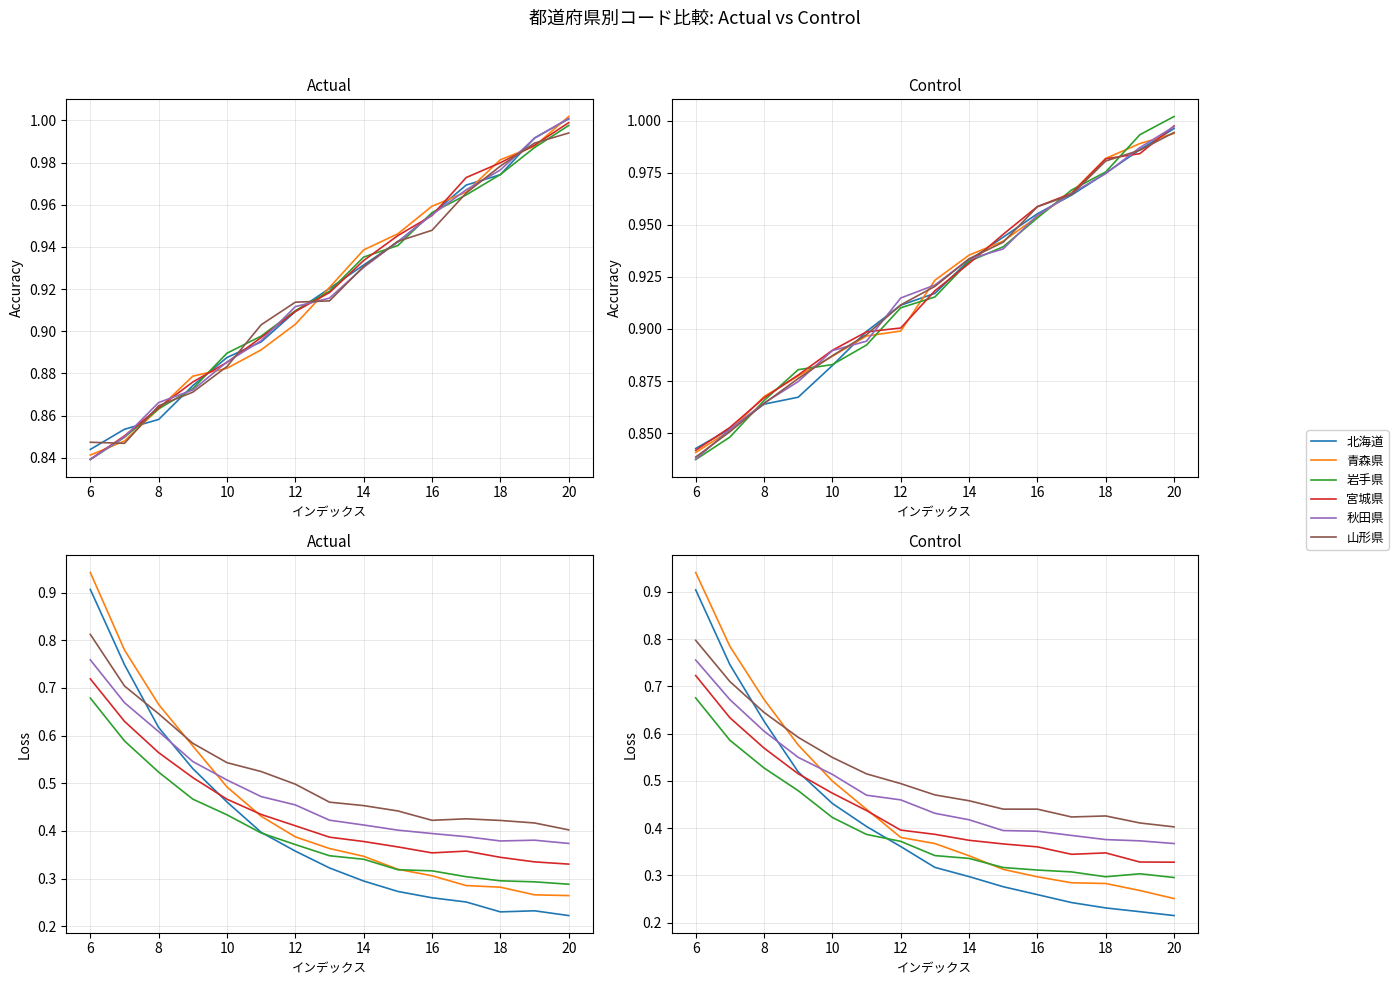

Which series has the largest total across all categories?

山形県